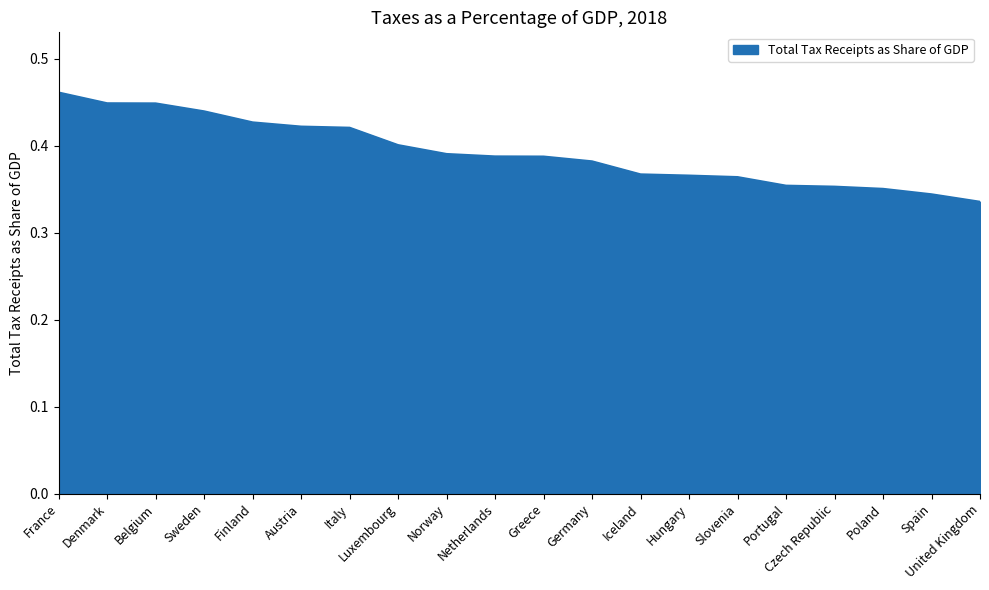

The chart shows a value of 0.3 at Finland. True or false?

False